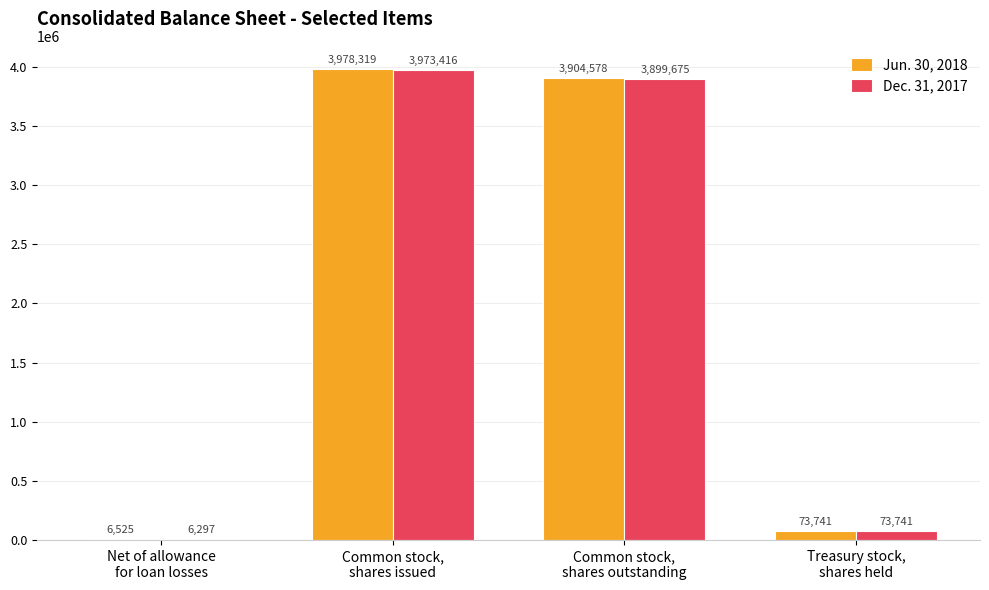

Where is Dec. 31, 2017 nearest to the value 1989856?

Common stock,
shares outstanding